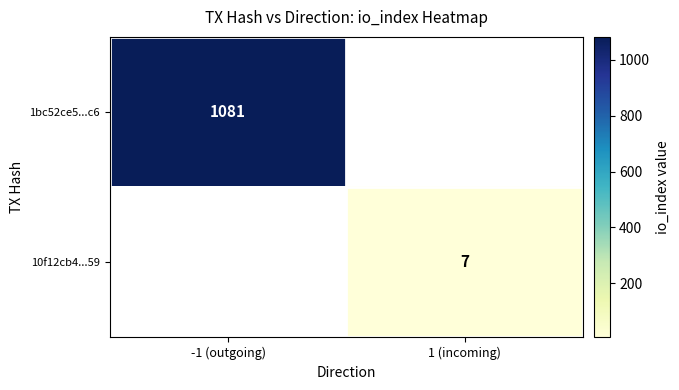

True or false: 10f12cb4...59 has a value of 7 at 1 (incoming).

True